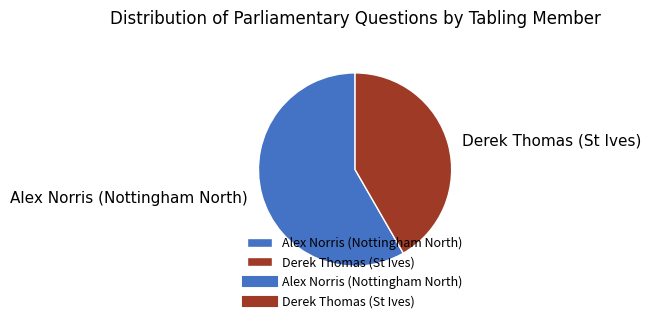

Do Derek Thomas (St Ives) and Alex Norris (Nottingham North) together represent more than half of the pie?

Yes